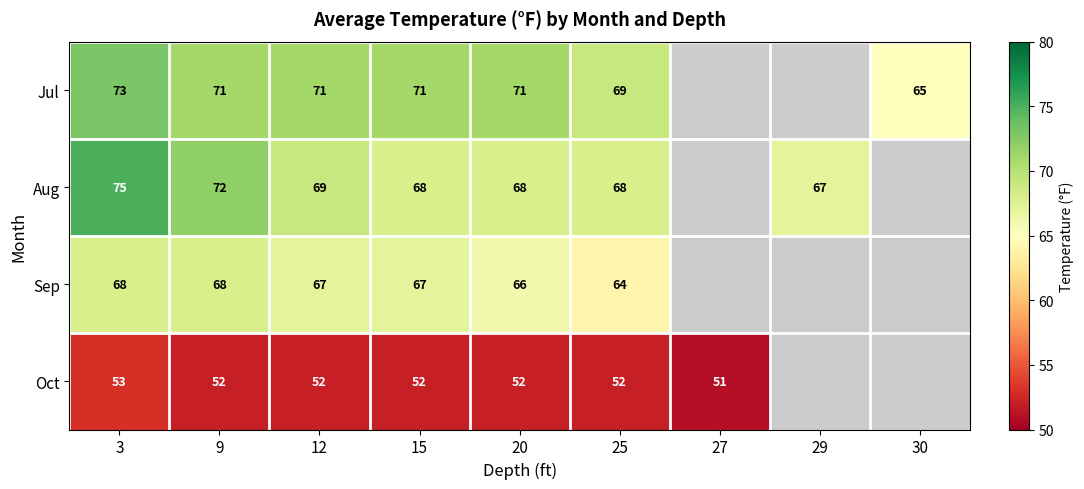

What is the total value across all series at 12?

259